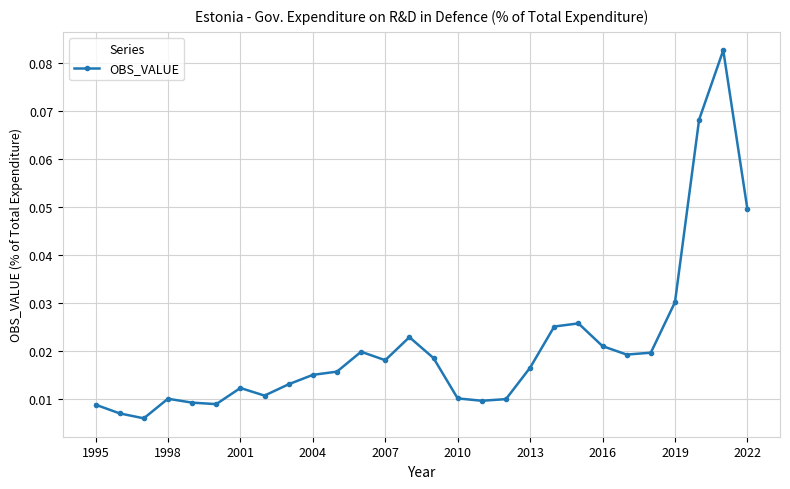

What is the sum of all values?

0.6